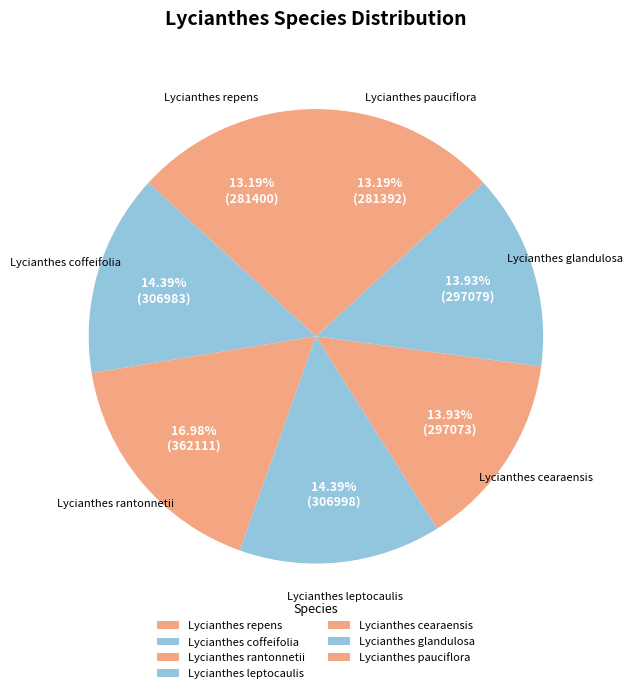

Count the number of slices in the pie.

7